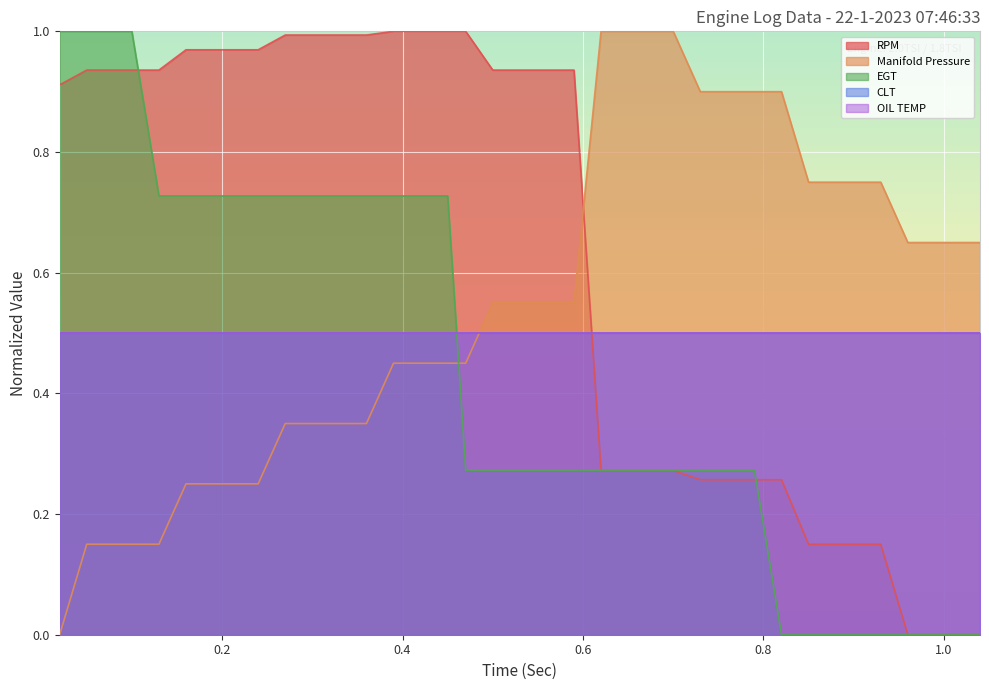

How many values in the Manifold Pressure series exceed 0?

36